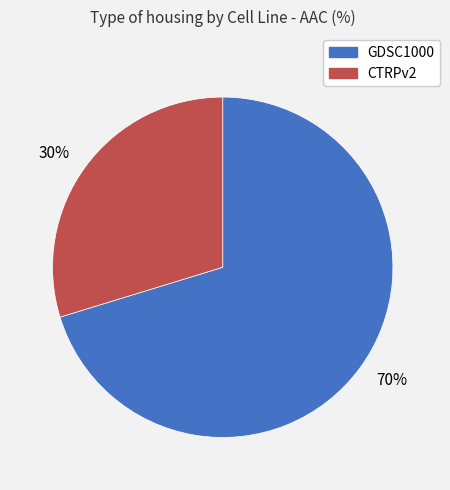

Is there a majority slice in this chart?

Yes